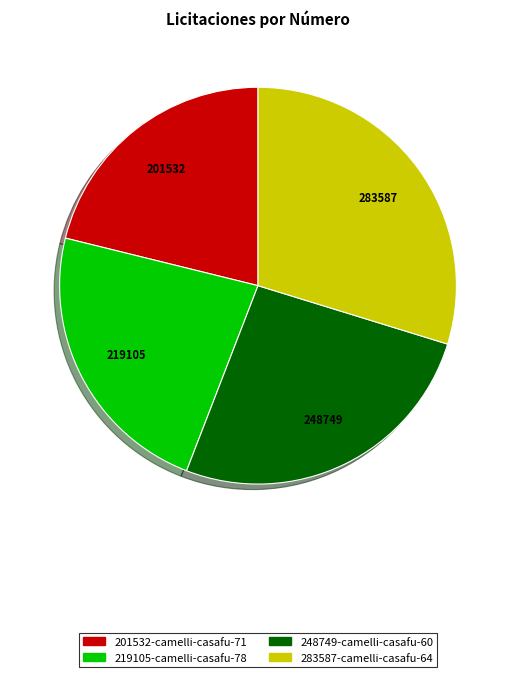

What is the largest slice in the pie chart?

283587-camelli-casafu-64